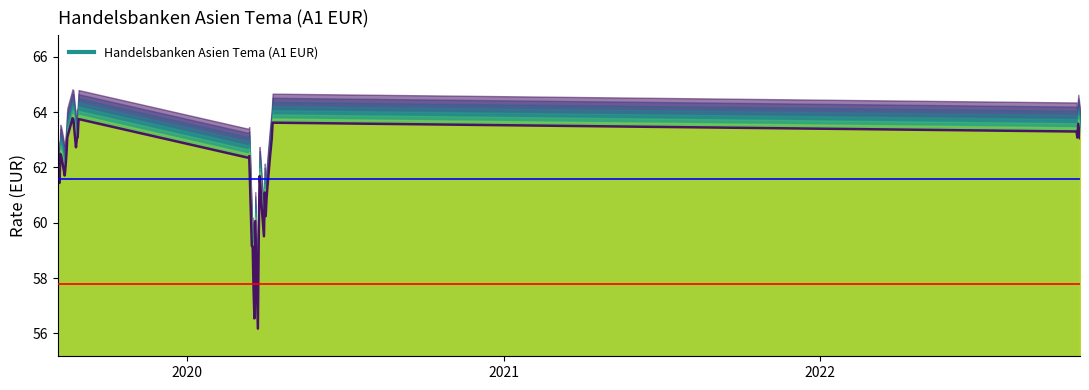

List the labels in order of value, largest first.

22.08.2019, 29.08.2019, 23.08.2019, 09.04.2020, 26.10.2022, 24.10.2022, 28.08.2019, 16.08.2019, 25.10.2022, 28.10.2022, 08.04.2020, 27.08.2019, 26.08.2019, 08.08.2019, 15.08.2019, 13.03.2020, 09.08.2019, 06.04.2020, 12.03.2020, 14.08.2019, 05.08.2019, 12.08.2019, 06.08.2019, 13.08.2019, 25.03.2020, 07.08.2019, 26.03.2020, 03.04.2020, 31.03.2020, 02.04.2020, 27.03.2020, 01.04.2020, 20.03.2020, 24.03.2020, 30.03.2020, 16.03.2020, 17.03.2020, 18.03.2020, 19.03.2020, 23.03.2020